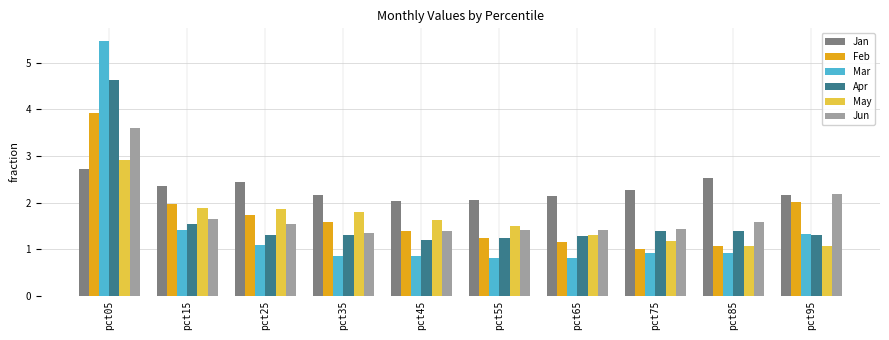

At which category does the chart reach its peak across all series?

pct05